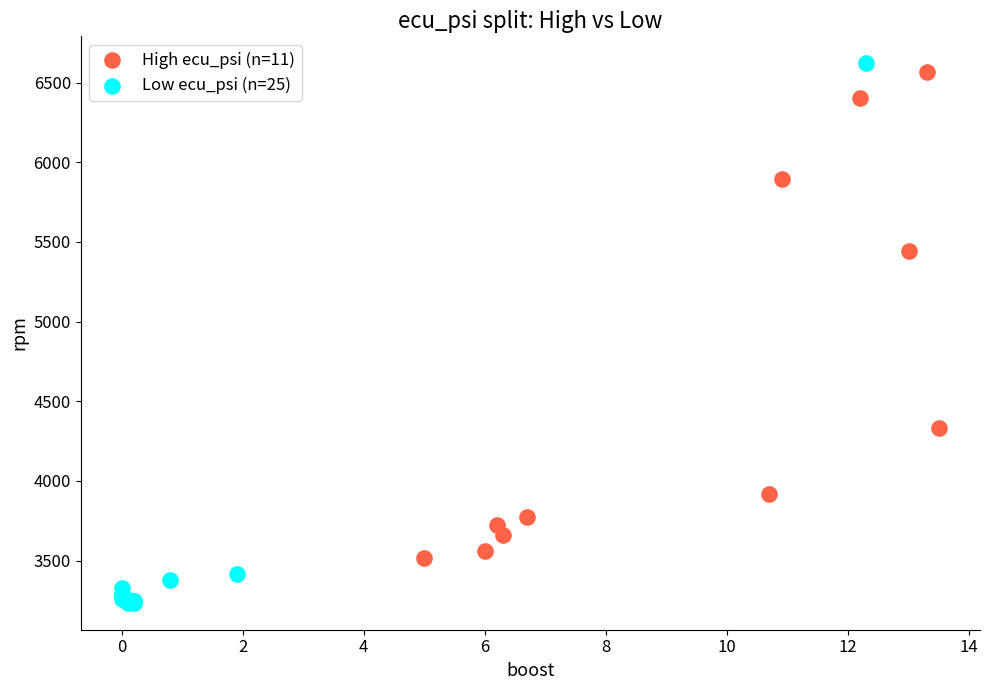

Which series has the largest Y range (max minus min)?

Low ecu_psi (n=25)